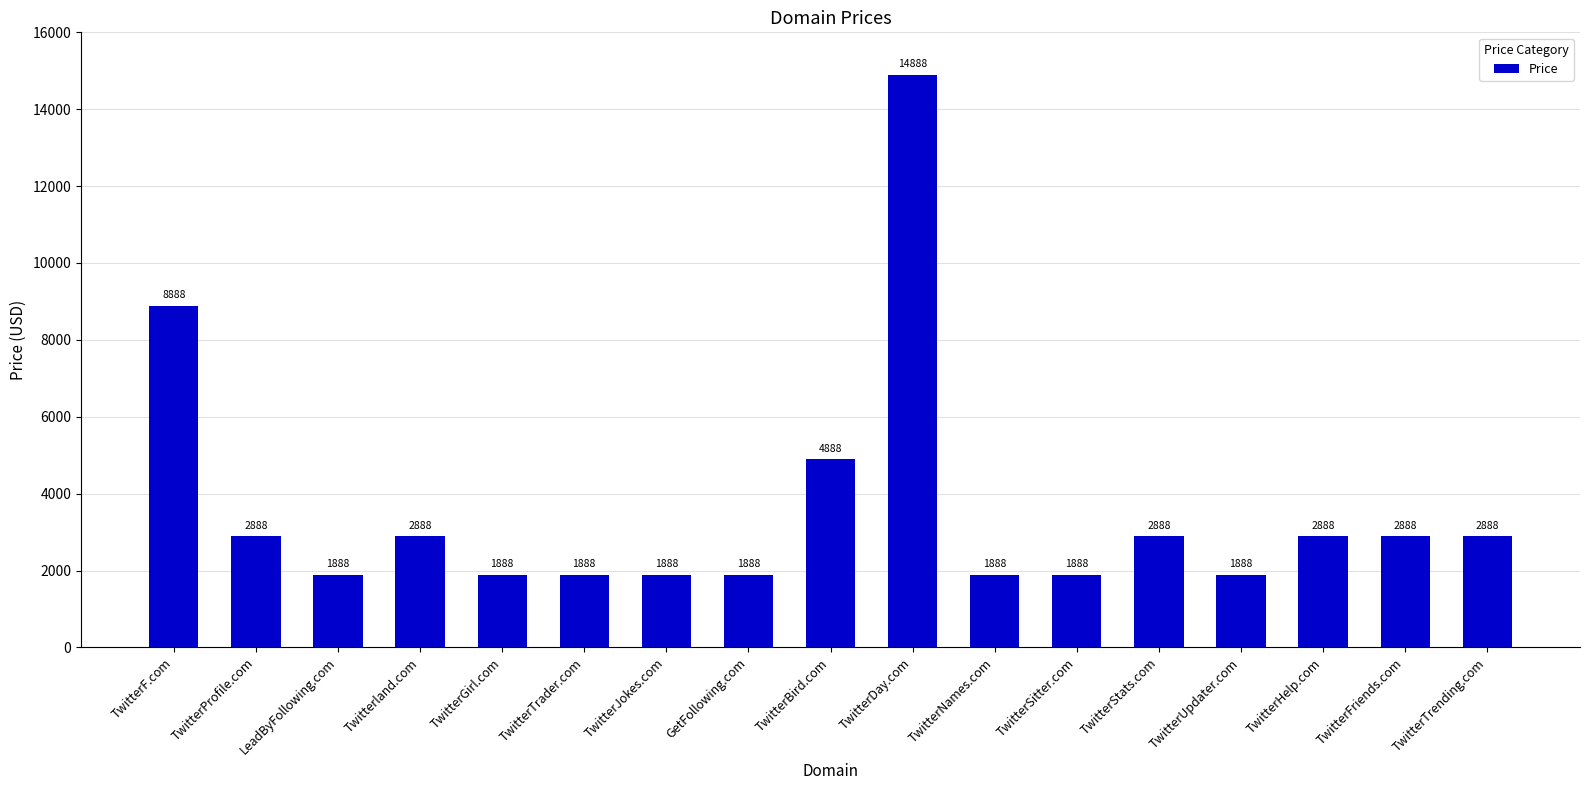

Which label corresponds to the largest value in the chart?

TwitterDay.com